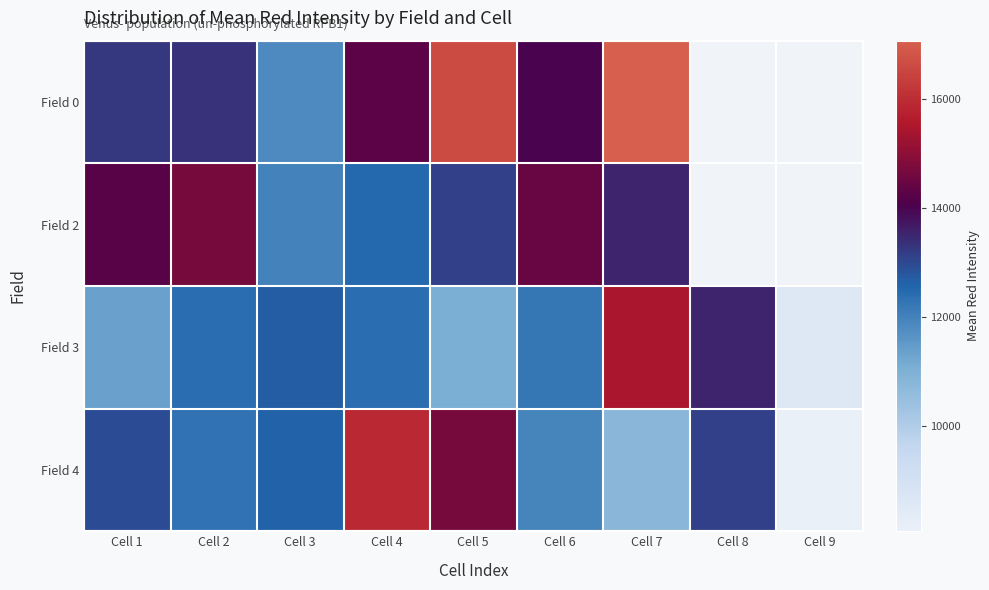

Is it true that Field 4 equals 8057.0 at Cell 9?

True